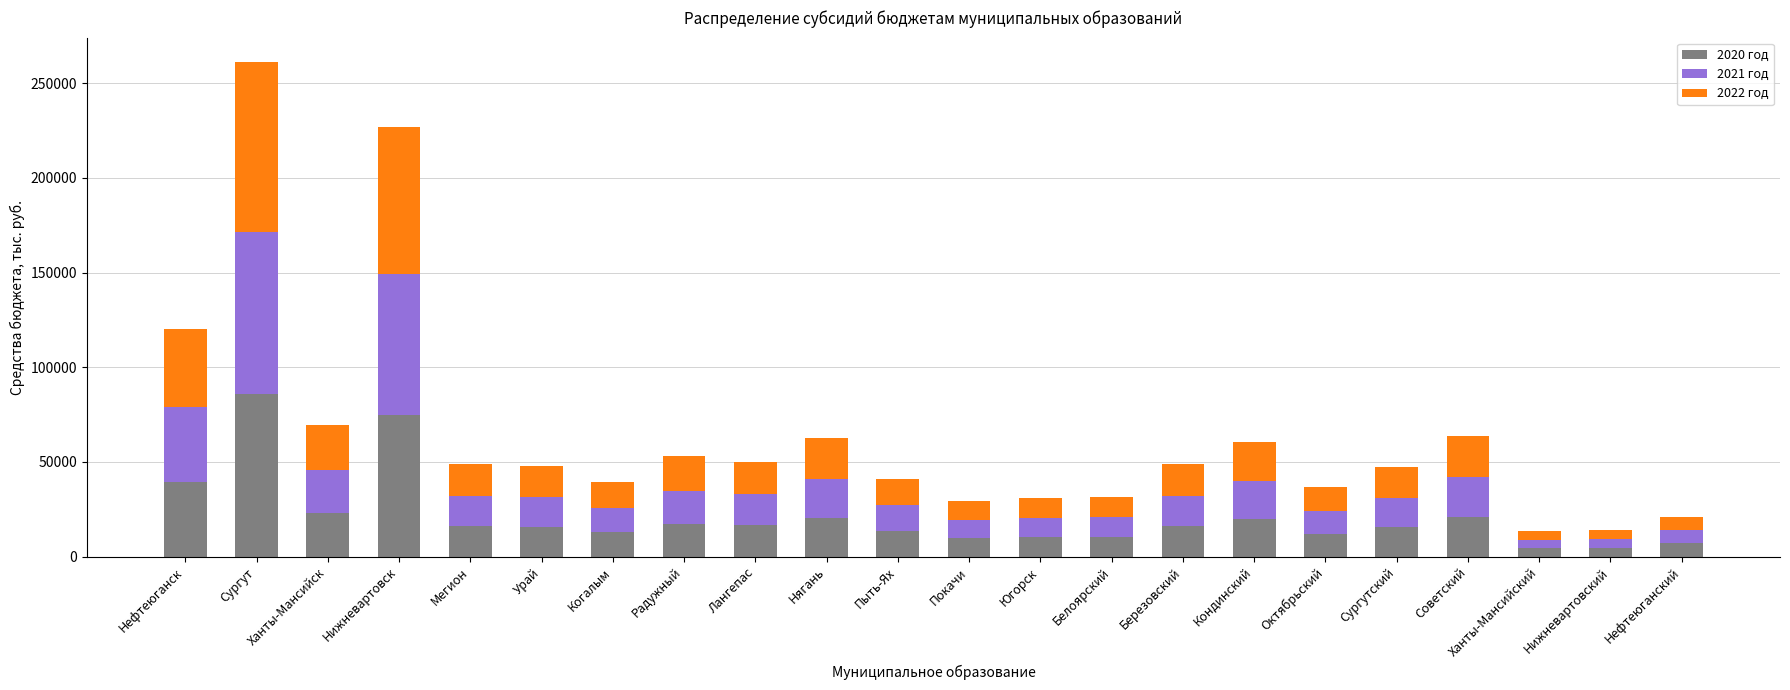

At which category is the sum across all series the highest?

Сургут